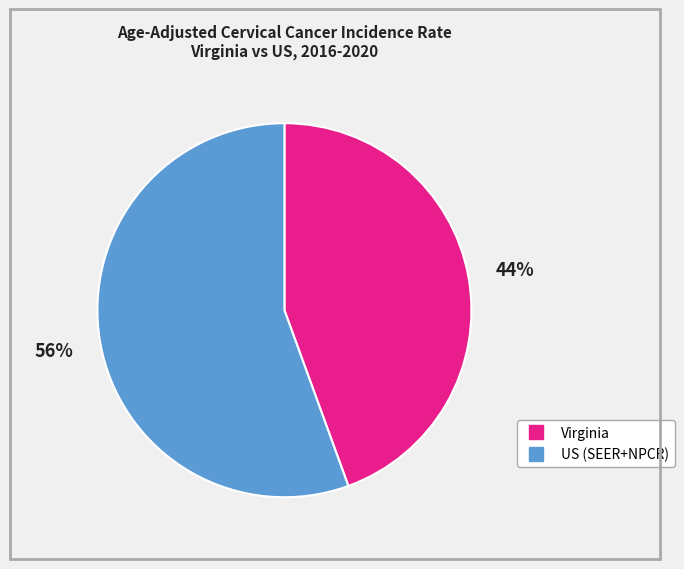

Is the sum of Virginia and US (SEER+NPCR) greater than half?

Yes